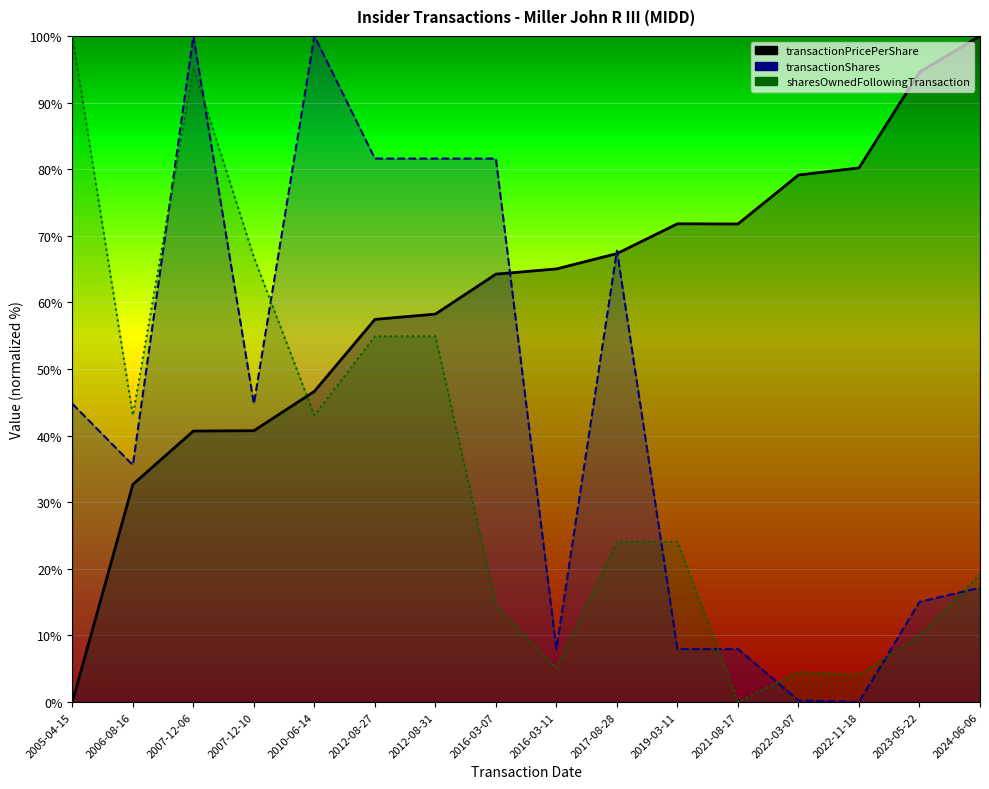

At which category does sharesOwnedFollowingTransaction reach its first local valley?

2006-08-16